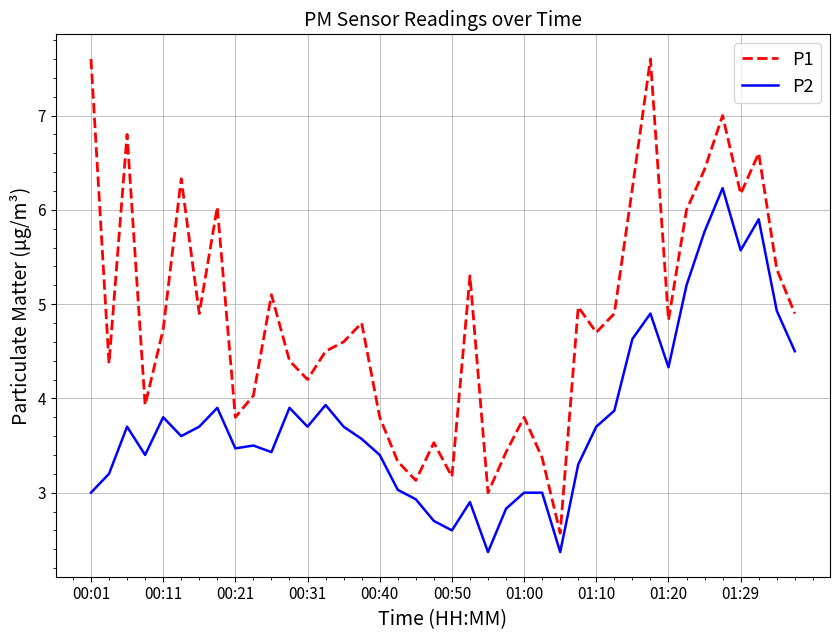

What is the lowest value of the P2 series?

2.4